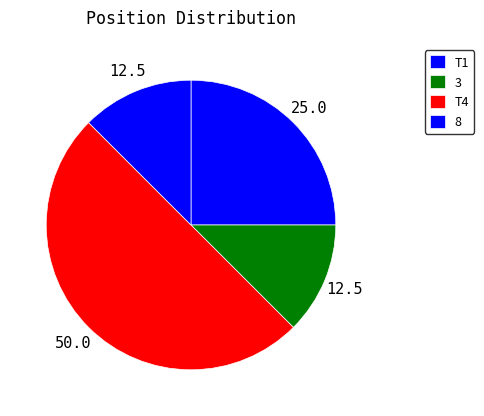

To the nearest percent, what is the difference between the T4 and 8 slice percentages?

38%